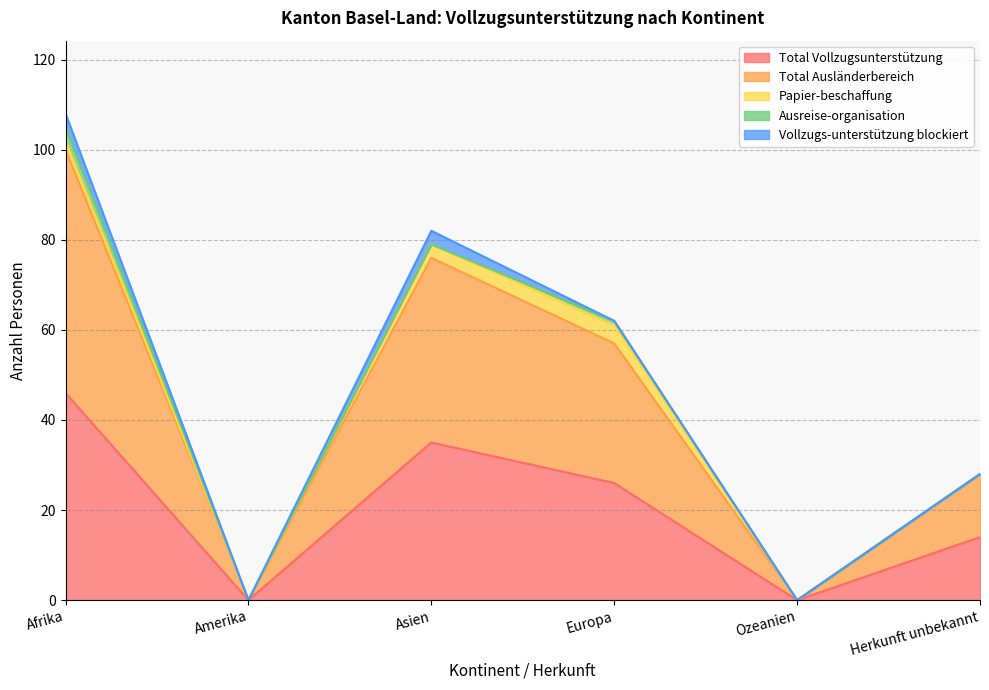

List the series in order of their peak value, highest first.

Total Ausländerbereich, Total Vollzugsunterstützung, Papier-beschaffung, Ausreise-organisation, Vollzugs-unterstützung blockiert